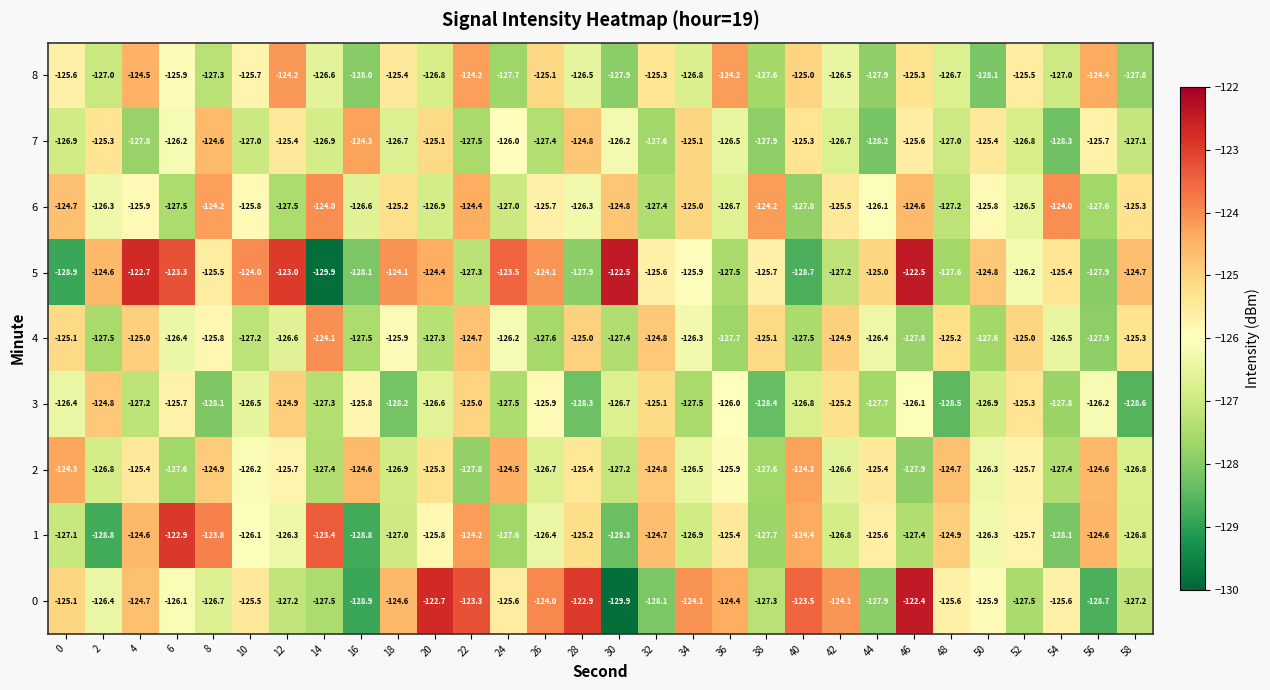

Rank the series at 8 from lowest to highest value.

3, 8, 0, 4, 5, 2, 7, 6, 1